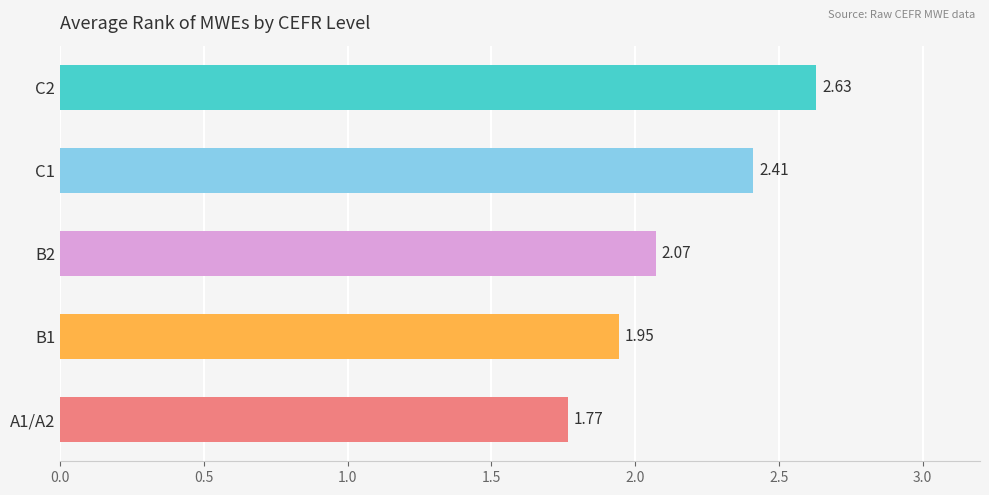

What is the change in value from B1 to C1?

+0.5